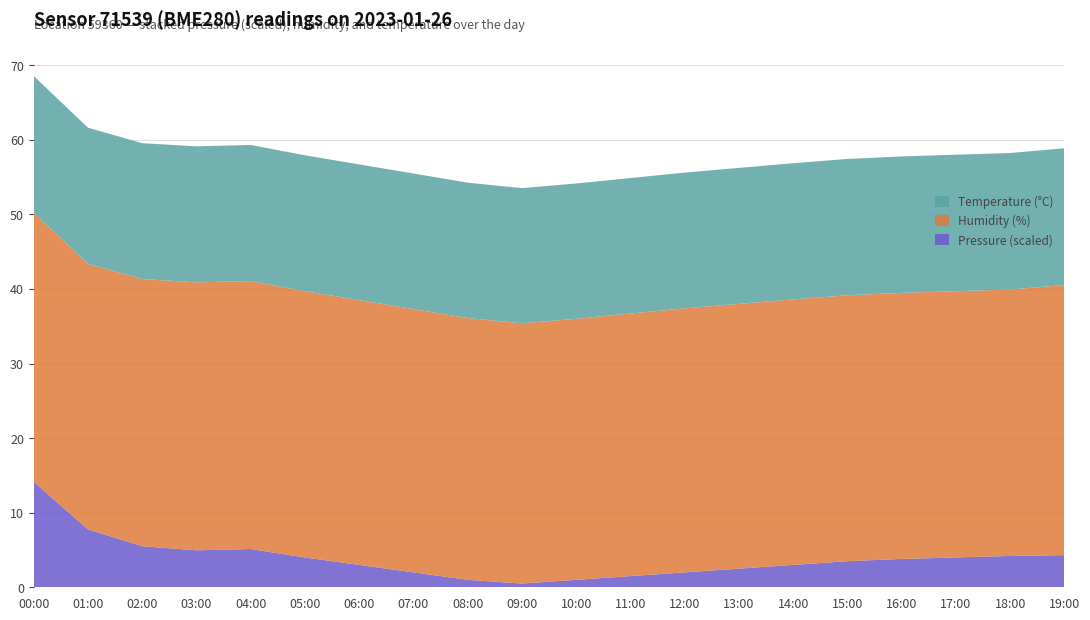

The value of Pressure (scaled) at 00:00 is 14.1. True or false?

True